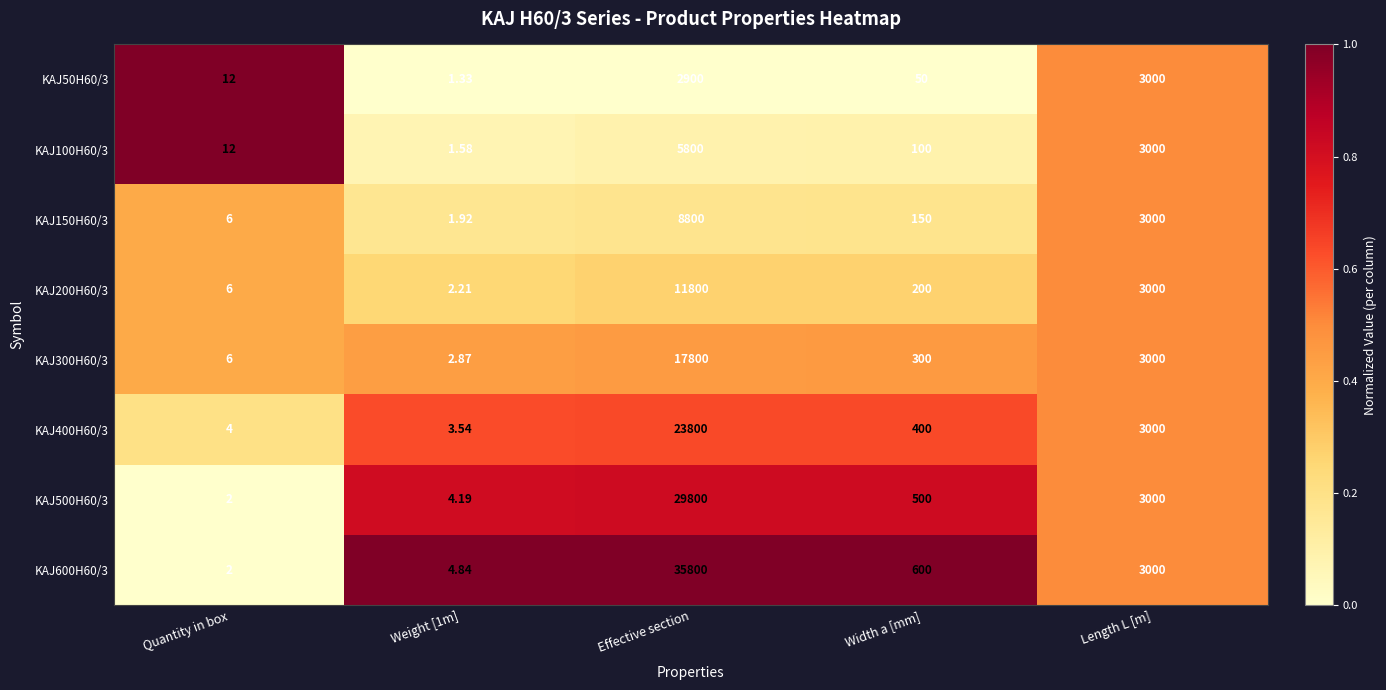

At which category does the chart reach its peak across all series?

Effective section